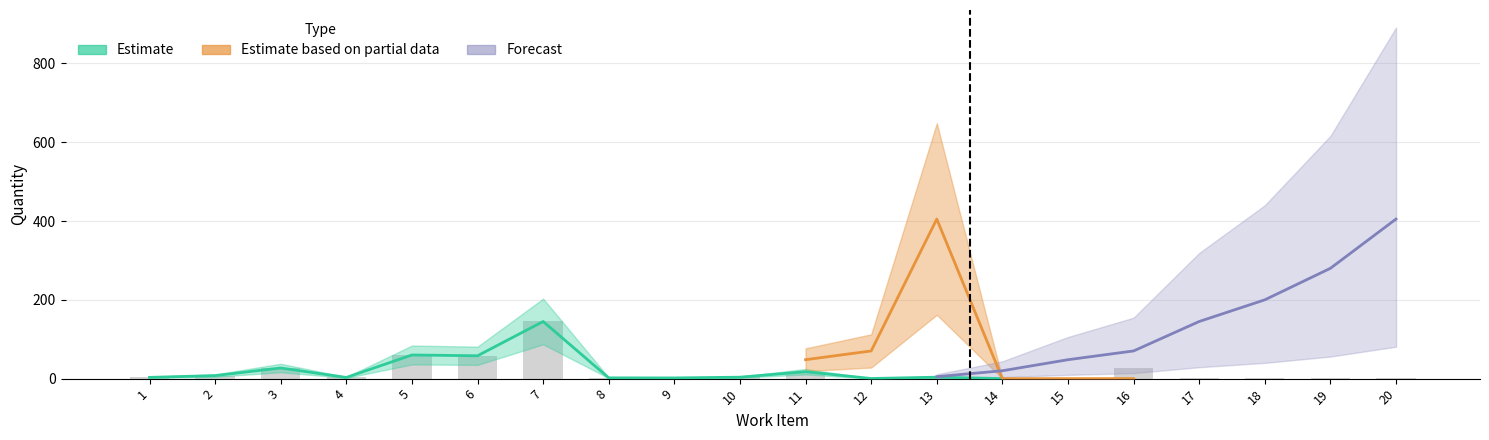

List the series in order of their peak value, highest first.

Estimate based on partial data, Forecast, Estimate